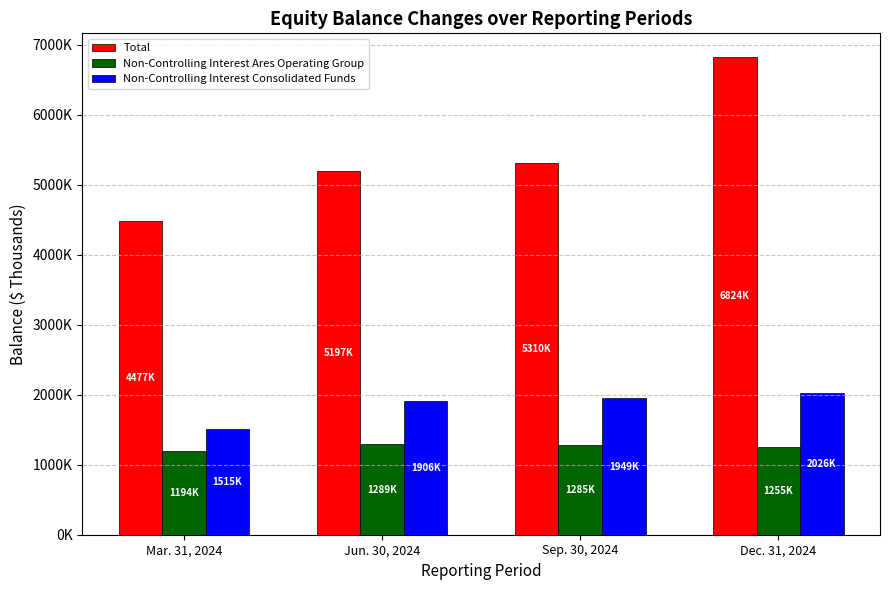

What are all the series names shown in the legend?

Total, Non-Controlling Interest Ares Operating Group, Non-Controlling Interest Consolidated Funds